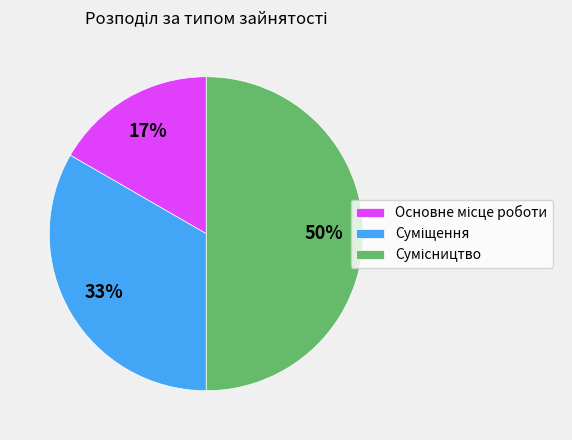

How many segments does this pie chart have?

3